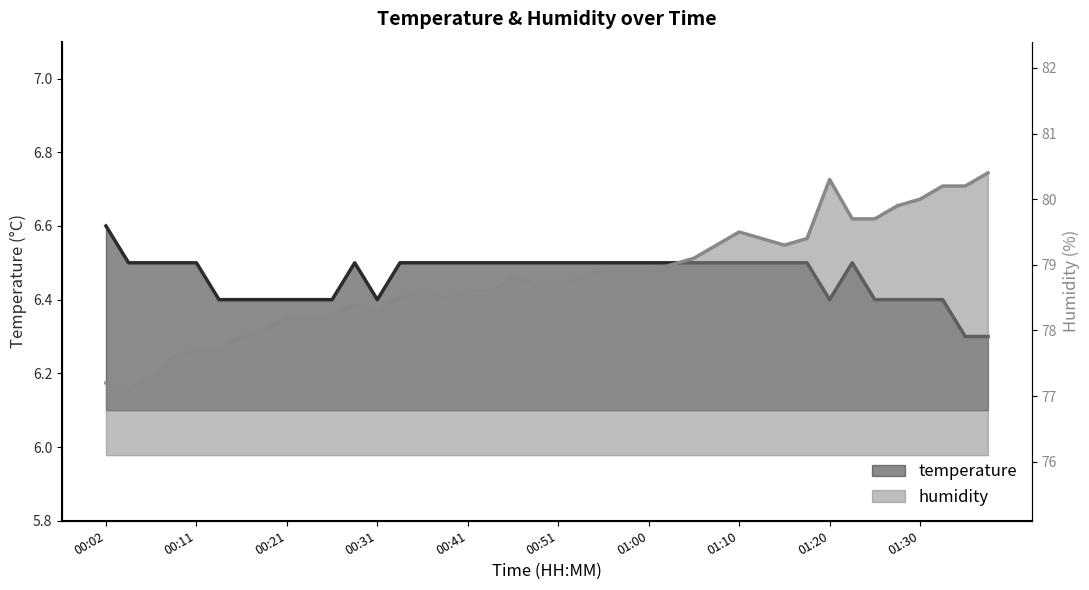

Which series has the largest total across all categories?

humidity